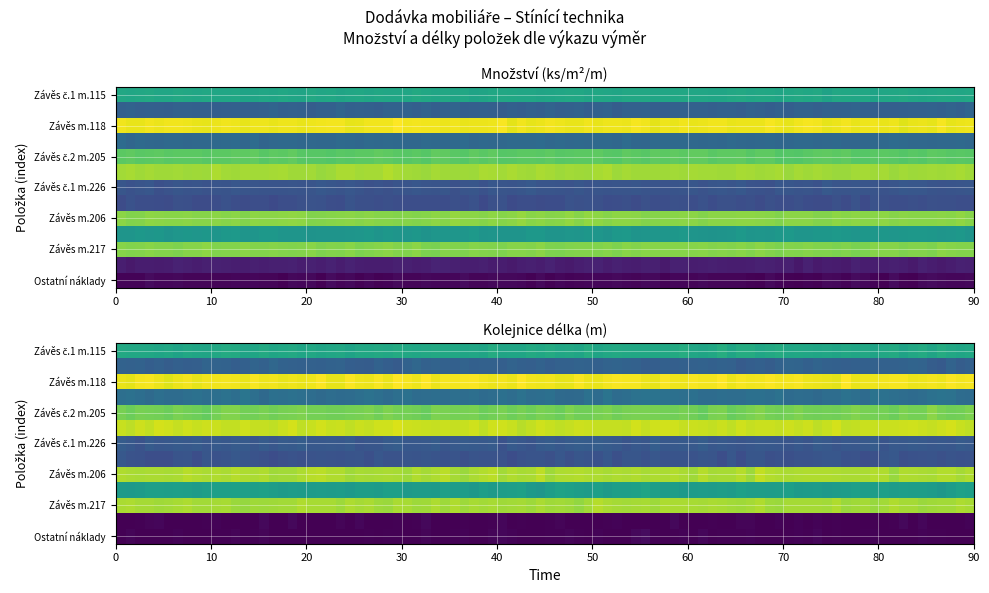

What is the difference between the highest and lowest values at 0?

69.3